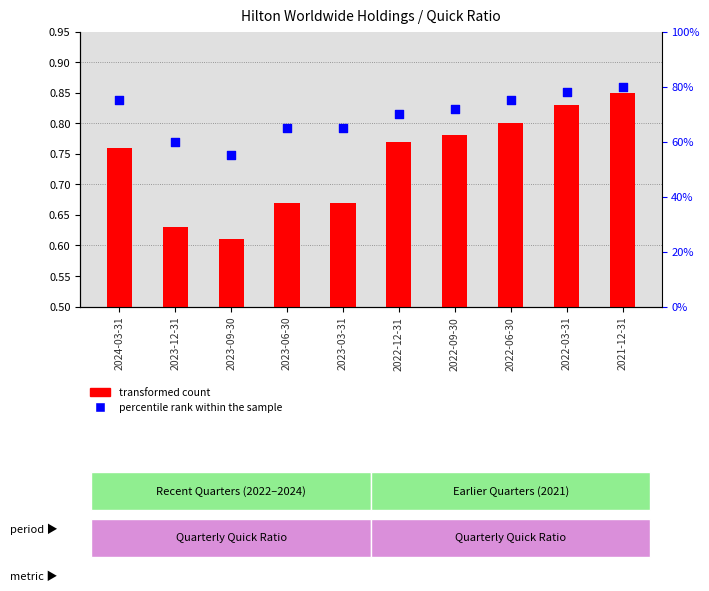

At which category is the sum across all series the highest?

2021-12-31